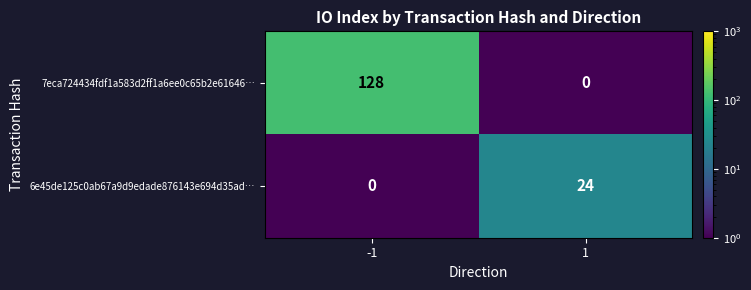

What is the spread (max minus min) of values at -1?

128